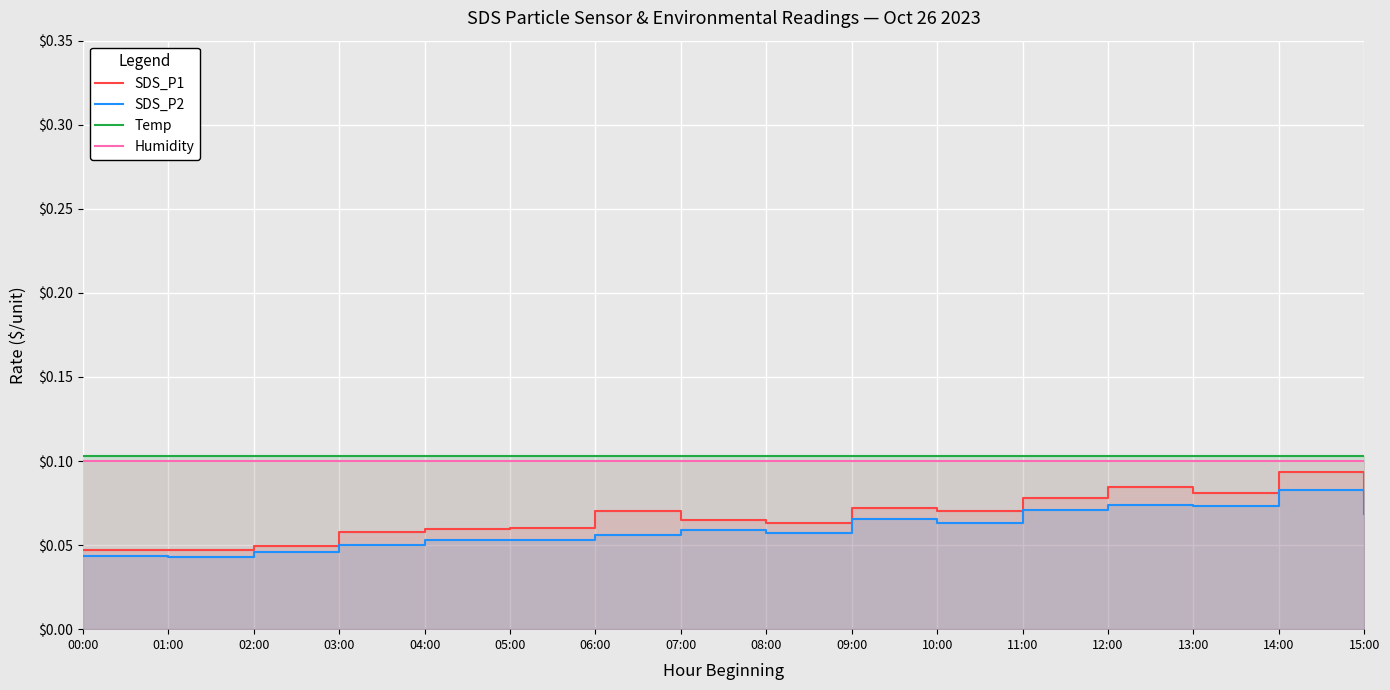

How many interior local peaks does the SDS_P1 series have?

4